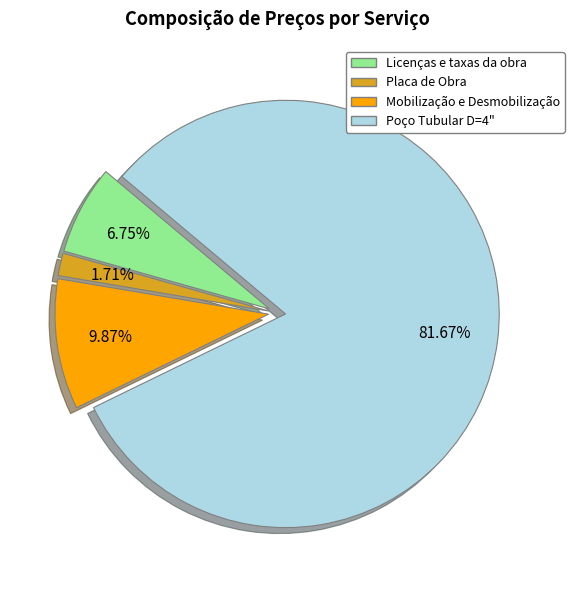

What is the smallest slice in the pie chart?

Placa de Obra